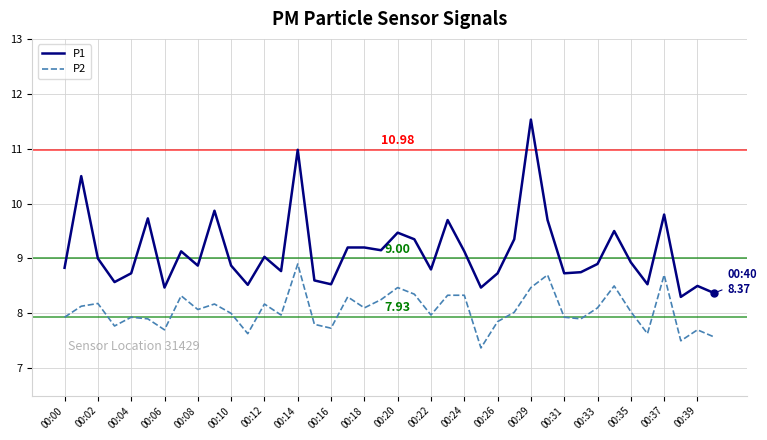

Which series has the widest spread of values?

P1